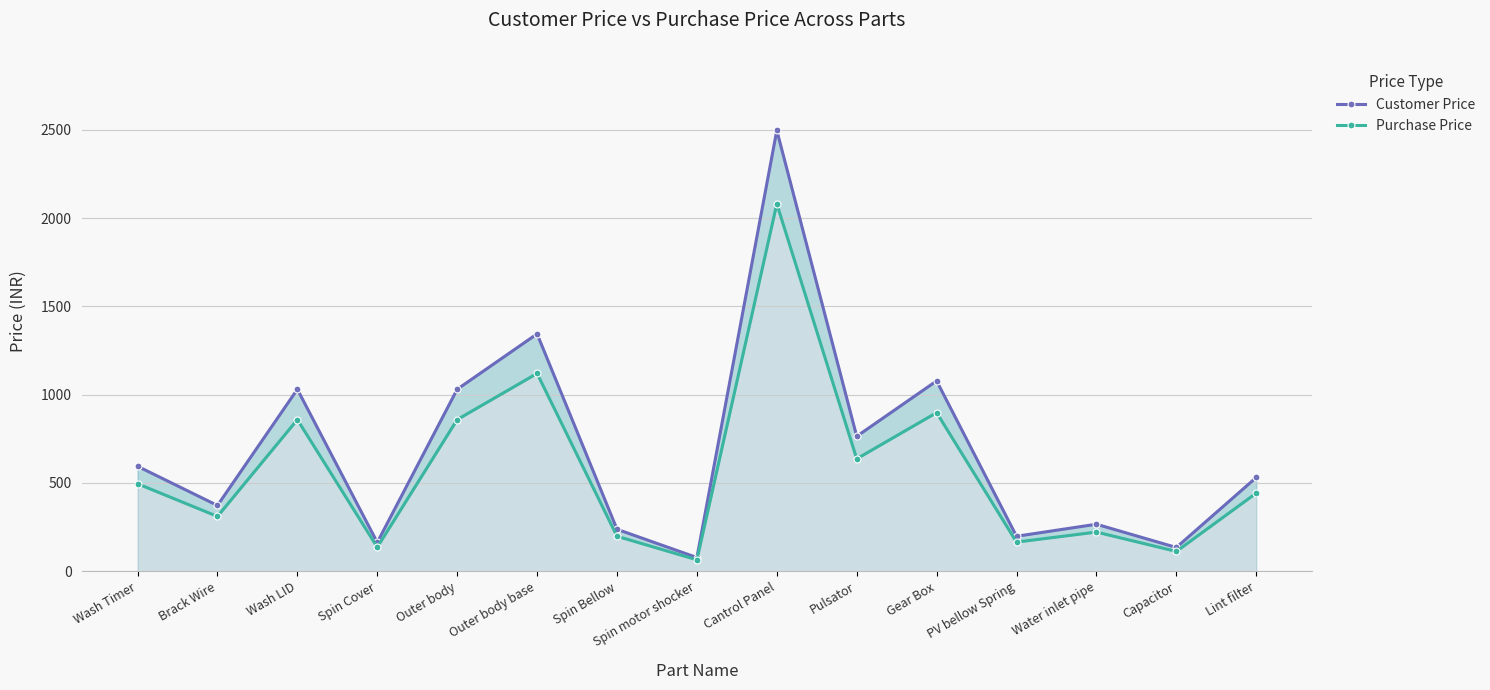

What is the total value across all series at Water inlet pipe?

488.5